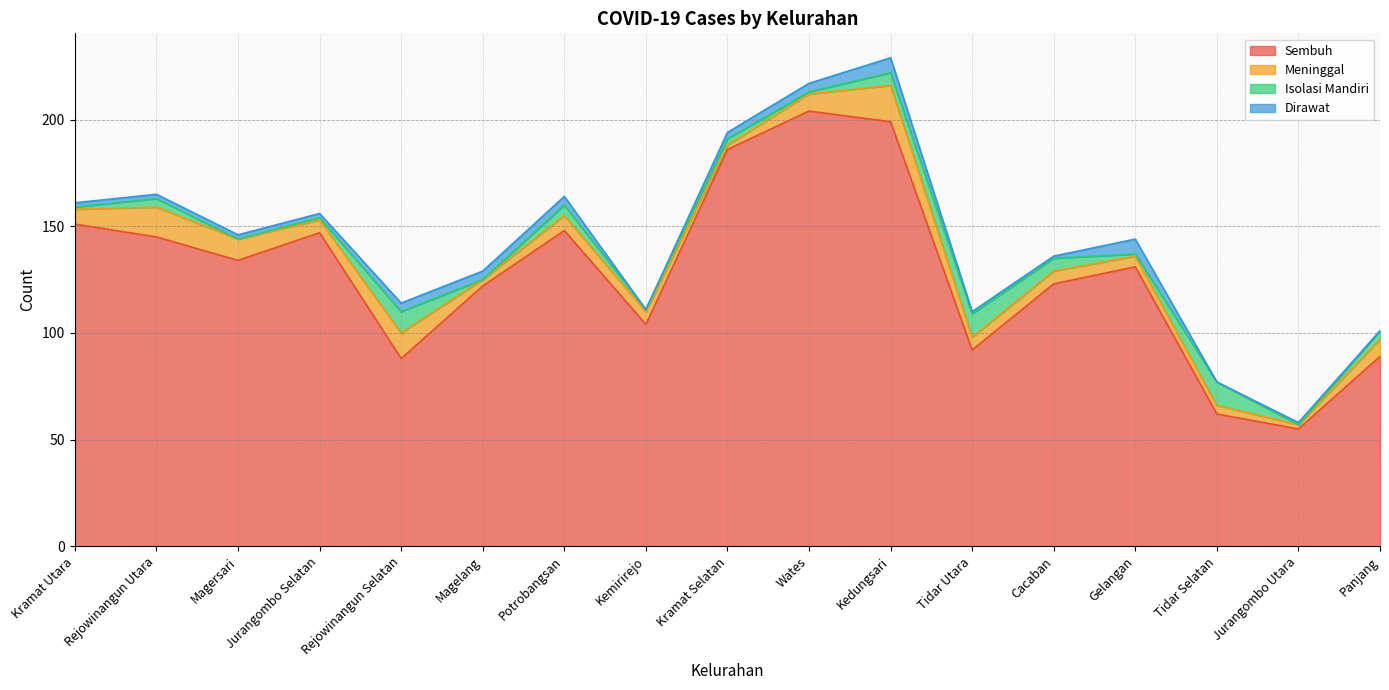

Does the chart have visible grid lines?

Yes